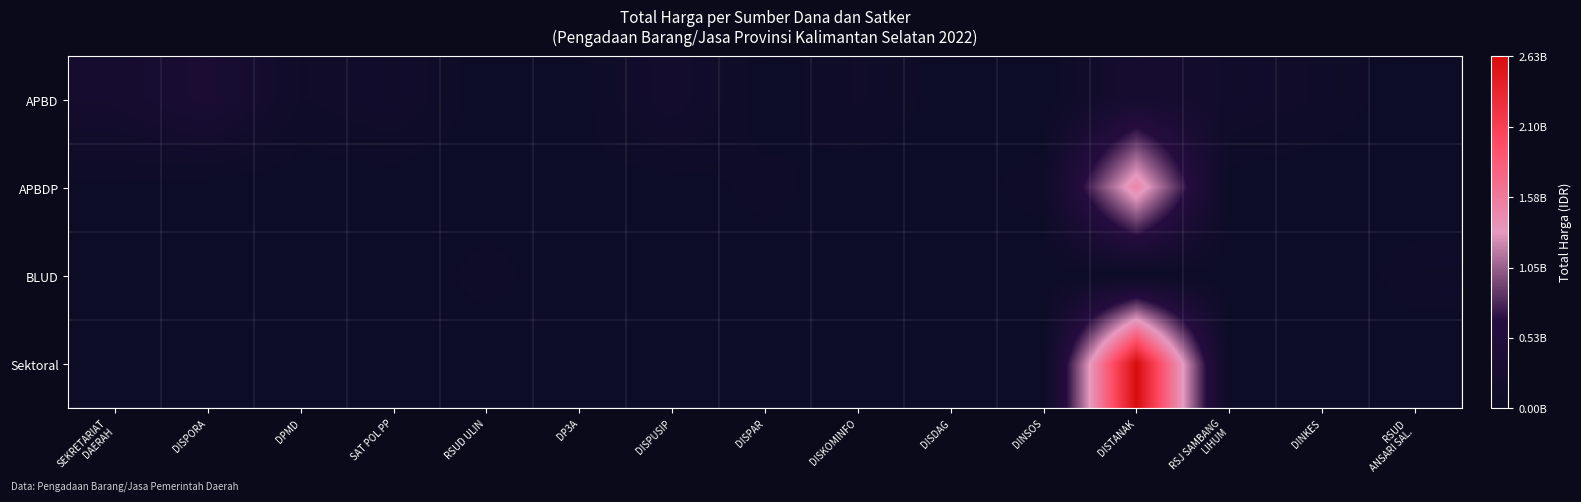

Between DISPAR and DISKOMINFO, which series saw the biggest shift?

APBD